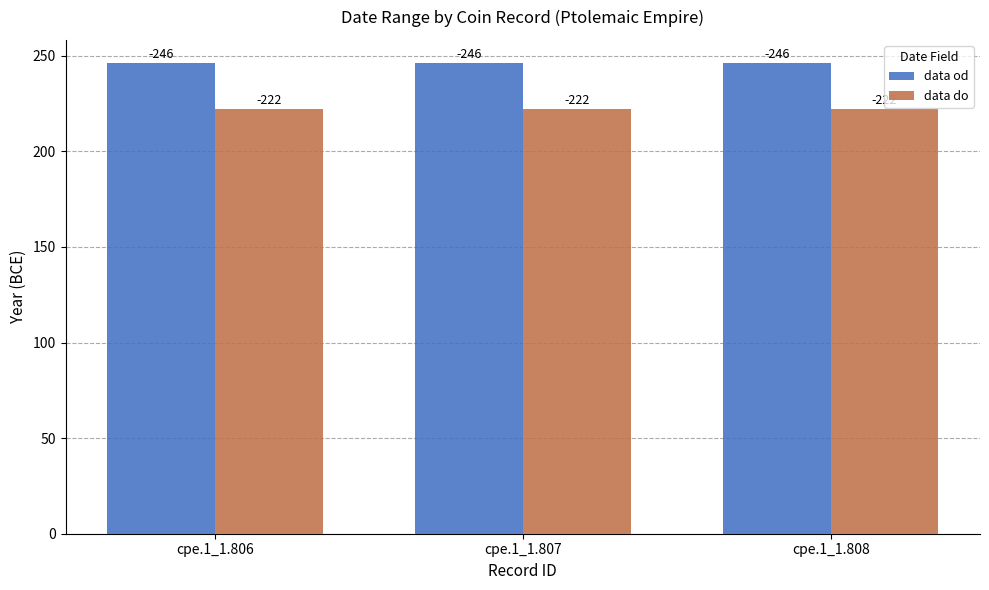

True or false: data do has a value of 316 at cpe.1_1.807.

False